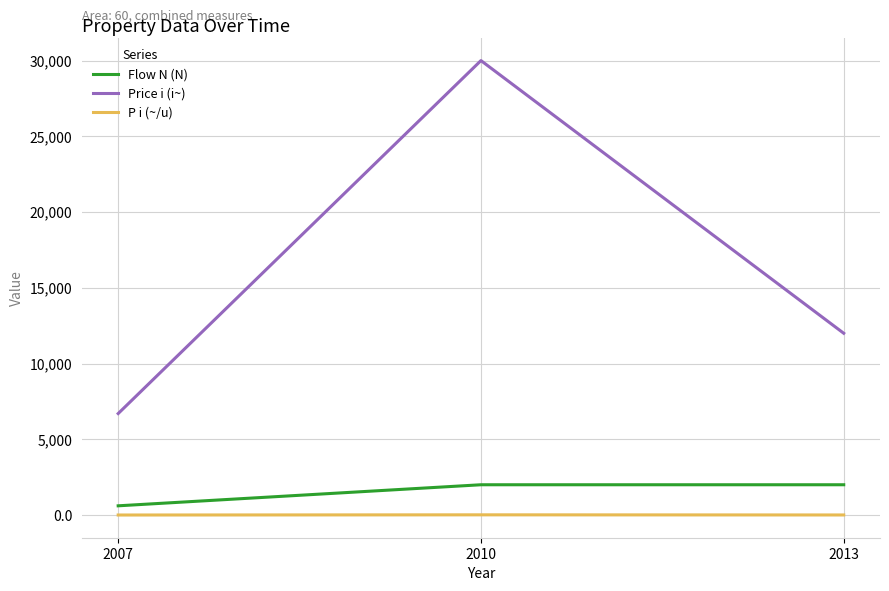

What is the highest value of the Flow N (N) series?

2000.0